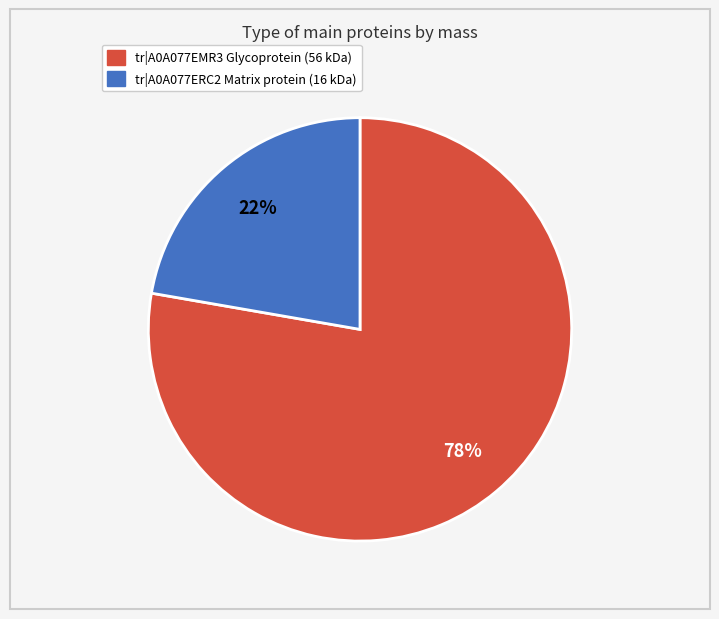

To the nearest percent, what is the average slice percentage?

50%